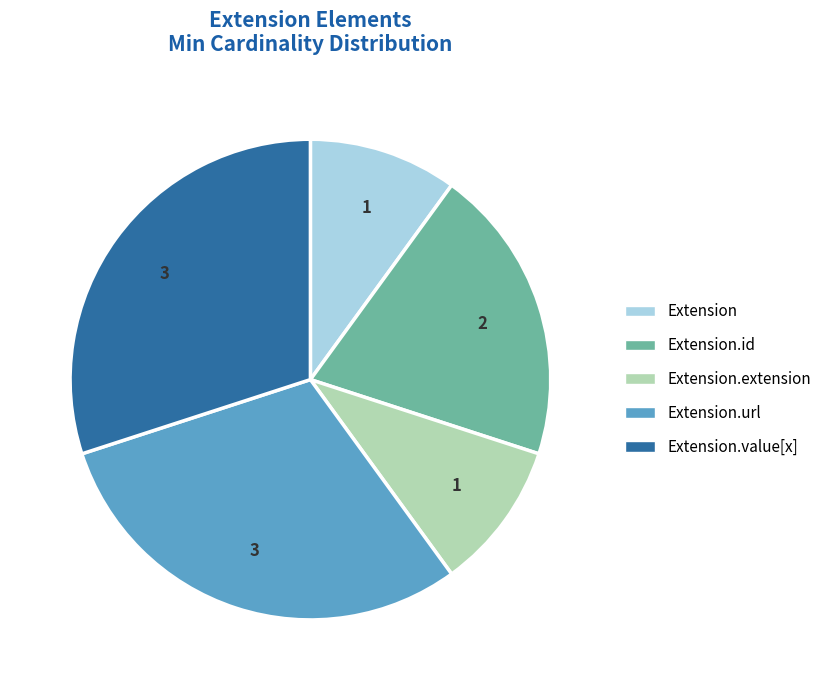

Is there a majority slice in this chart?

No